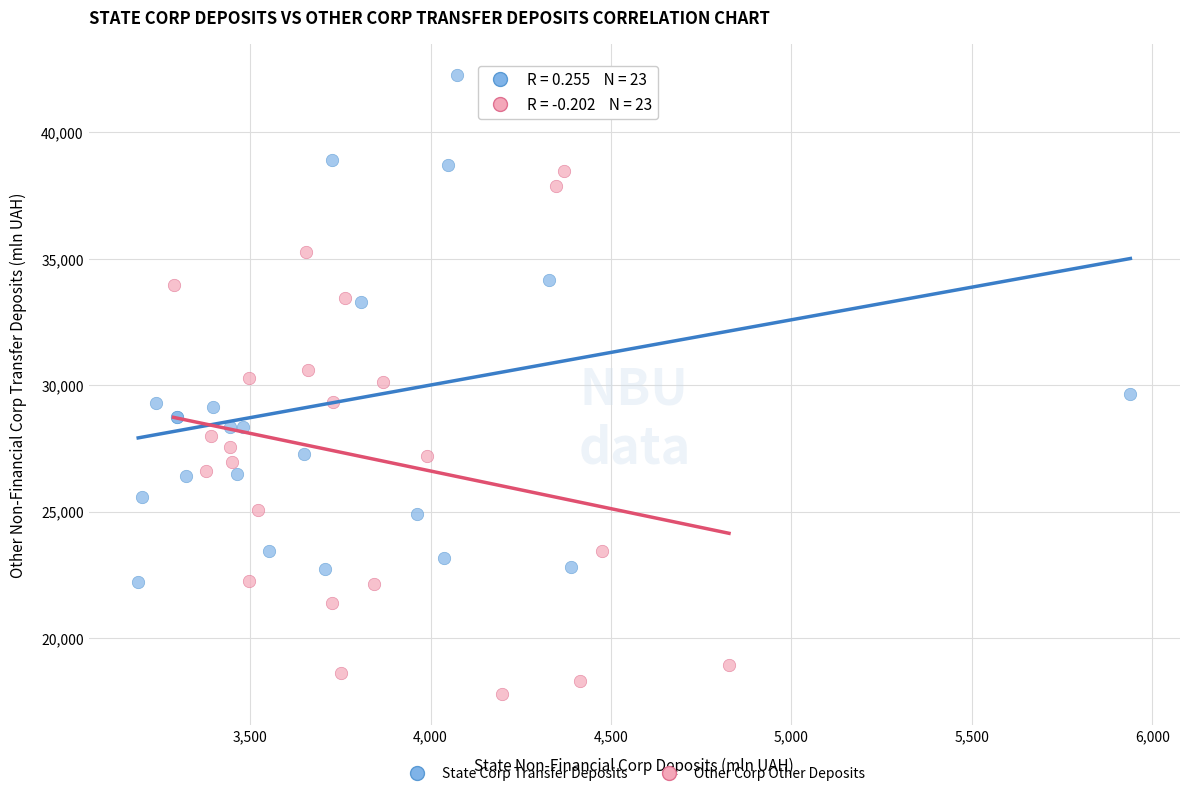

Which series reaches the maximum Y coordinate?

State Corp Transfer Deposits